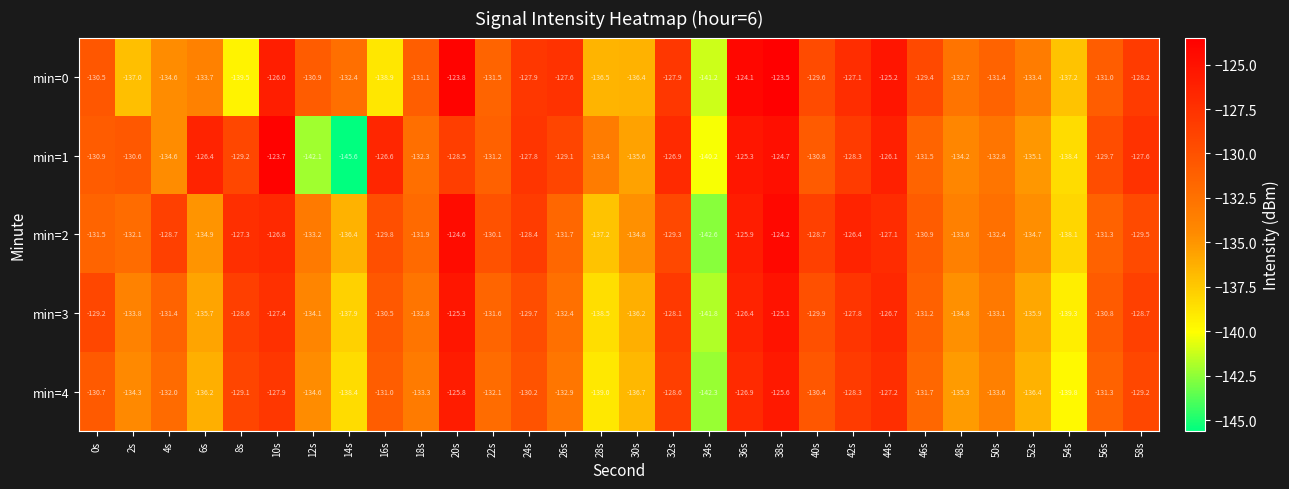

Where is min=3 nearest to the value -133?

50s